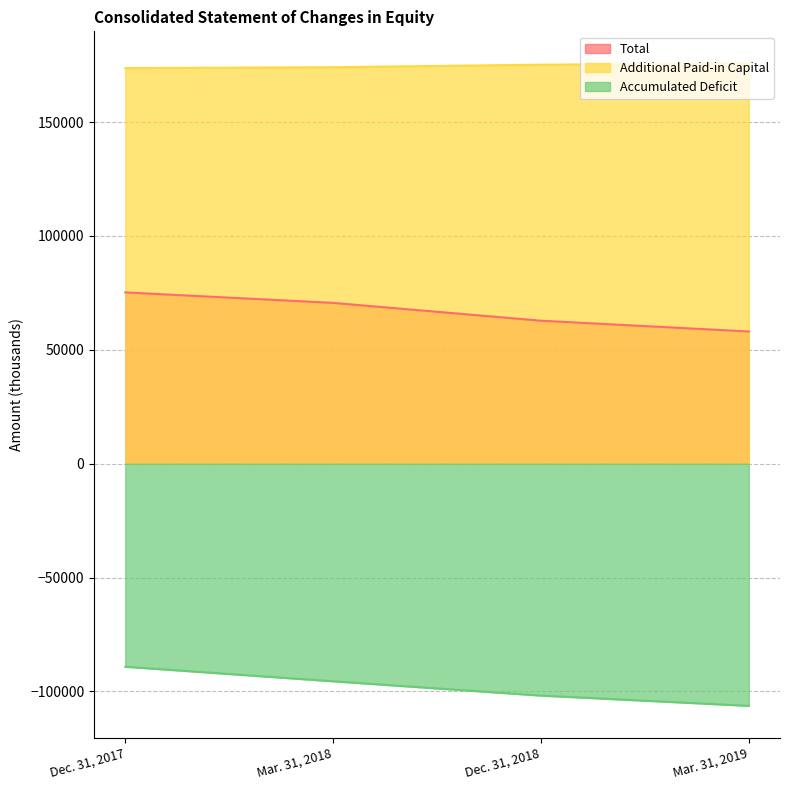

The Total series shows 58039 at Mar. 31, 2019. True or false?

True